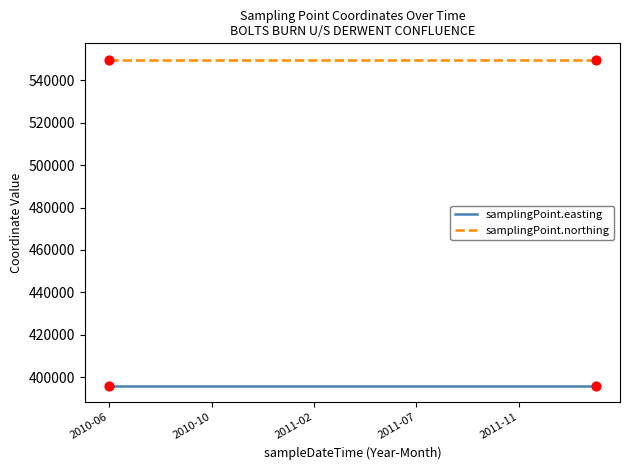

What is the lowest value of the samplingPoint.easting series?

395763